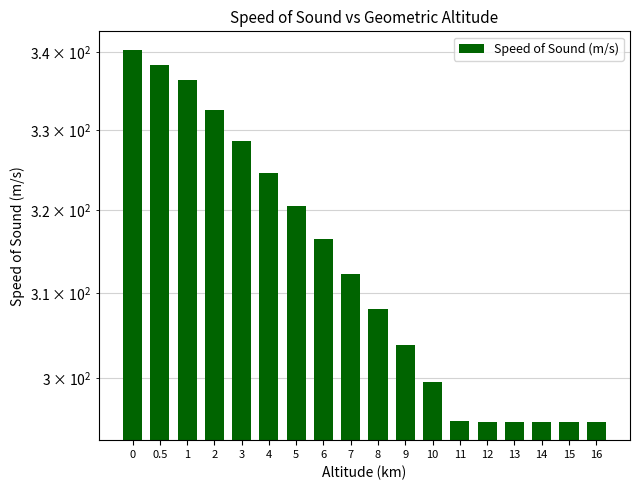

Where is the data nearest to the value 317?

6